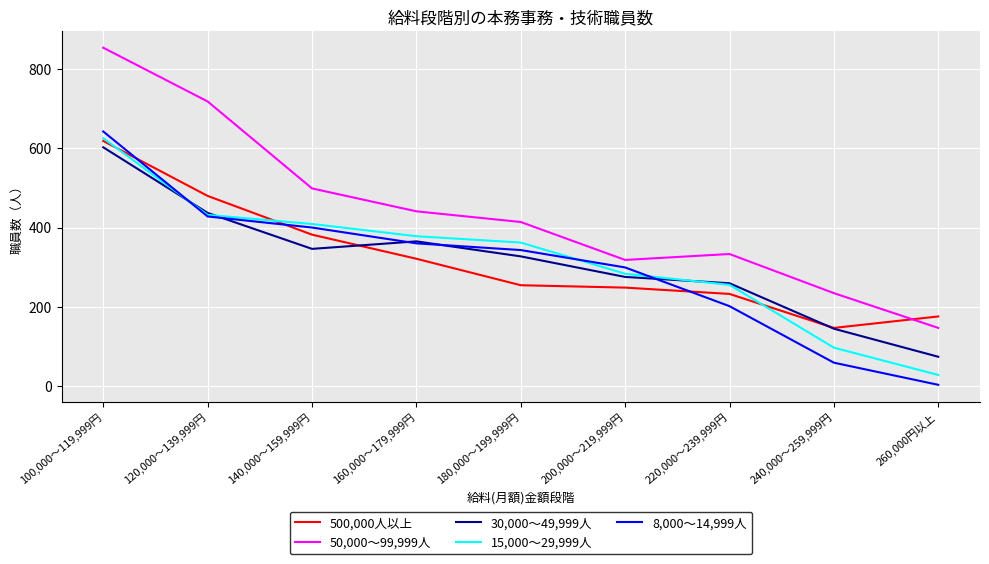

True or false: 8,000～14,999人 and 50,000～99,999人 intersect in this chart.

False